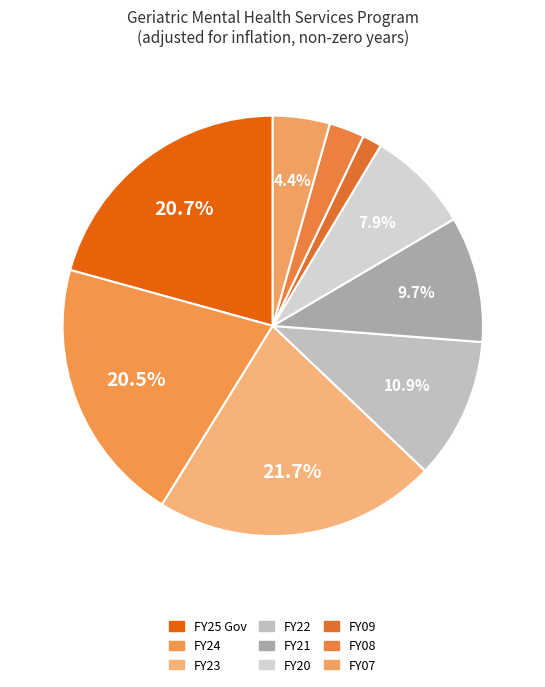

How many slices are in this pie chart?

9